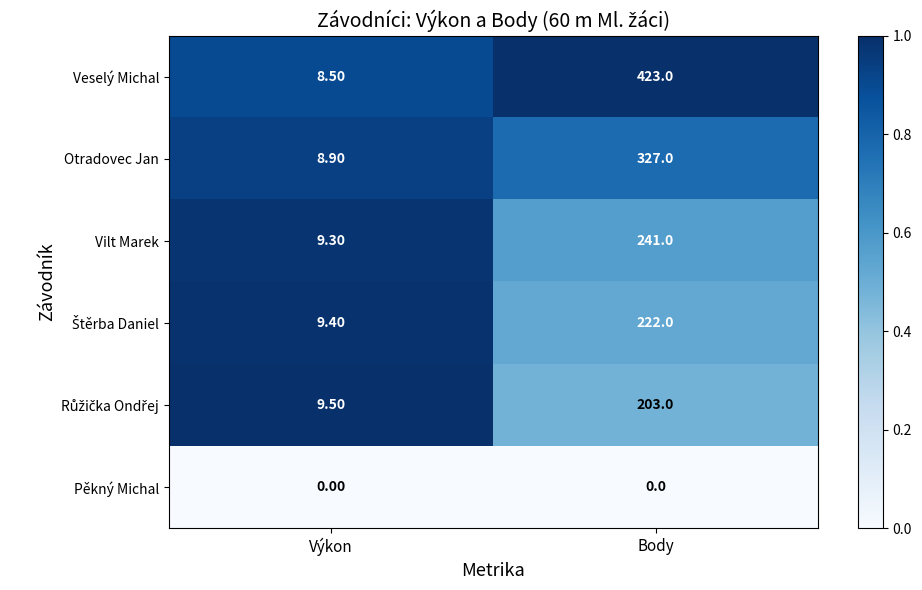

At how many categories does at least one series exceed 0?

2